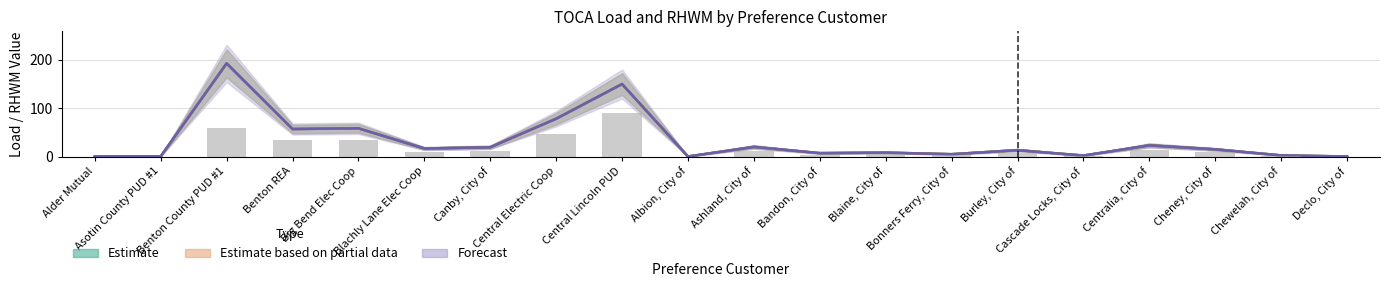

At which category is the sum across all series the highest?

Benton County PUD #1